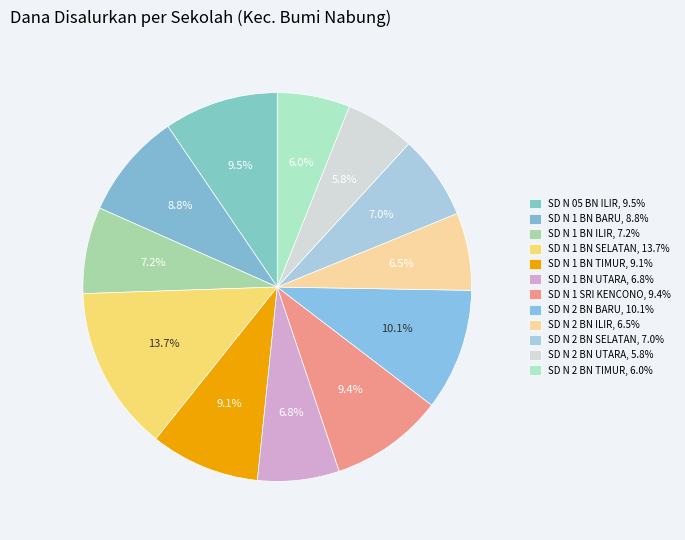

Count the number of slices in the pie.

12